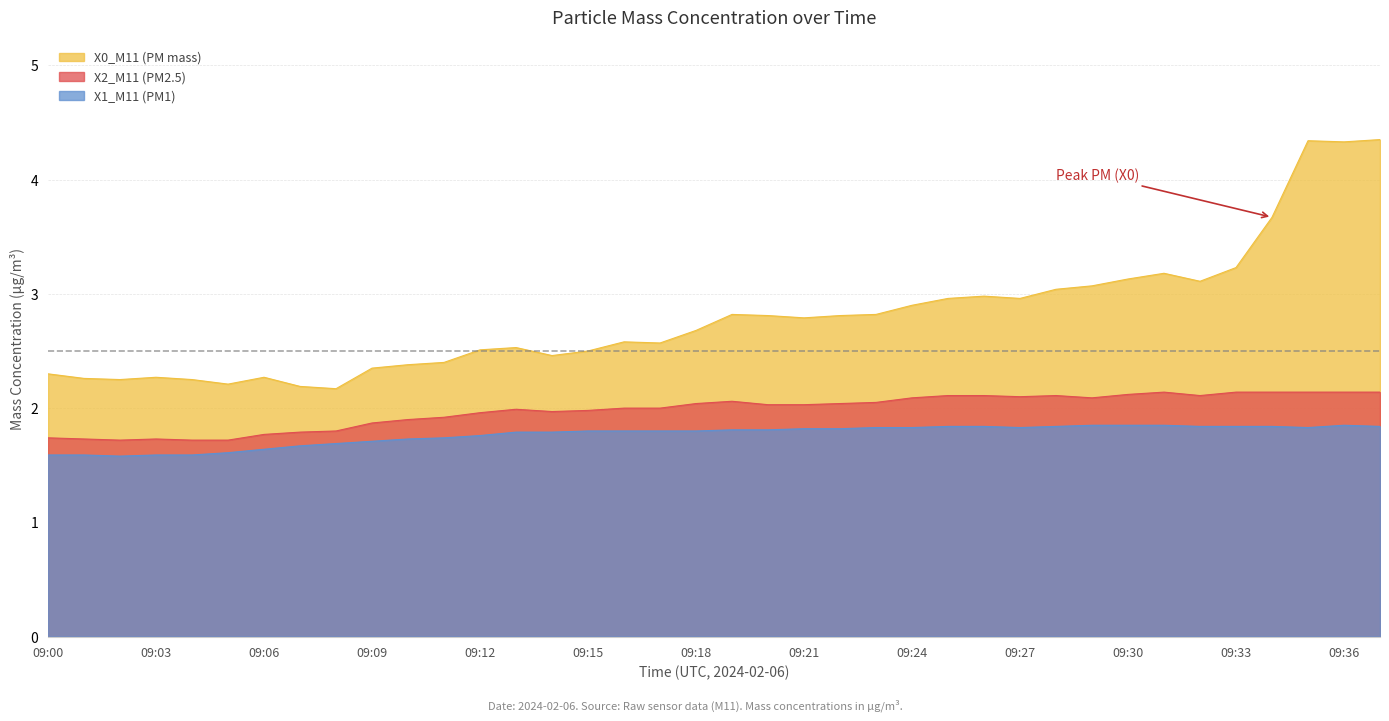

The value of X2_M11 (PM2.5) at 09:29 is 2.1. True or false?

True